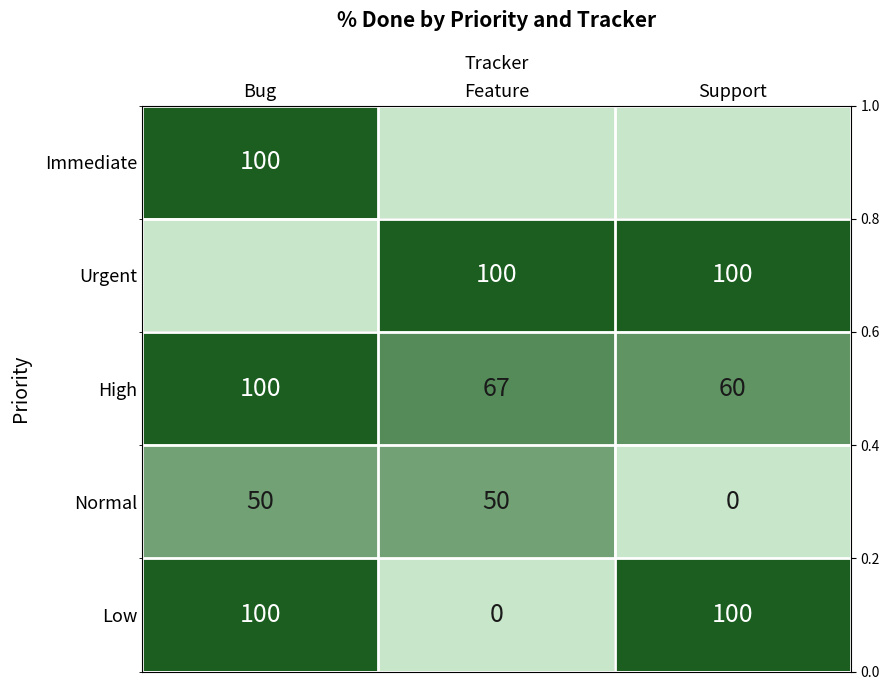

The Immediate series shows 37.3 at Bug. True or false?

False